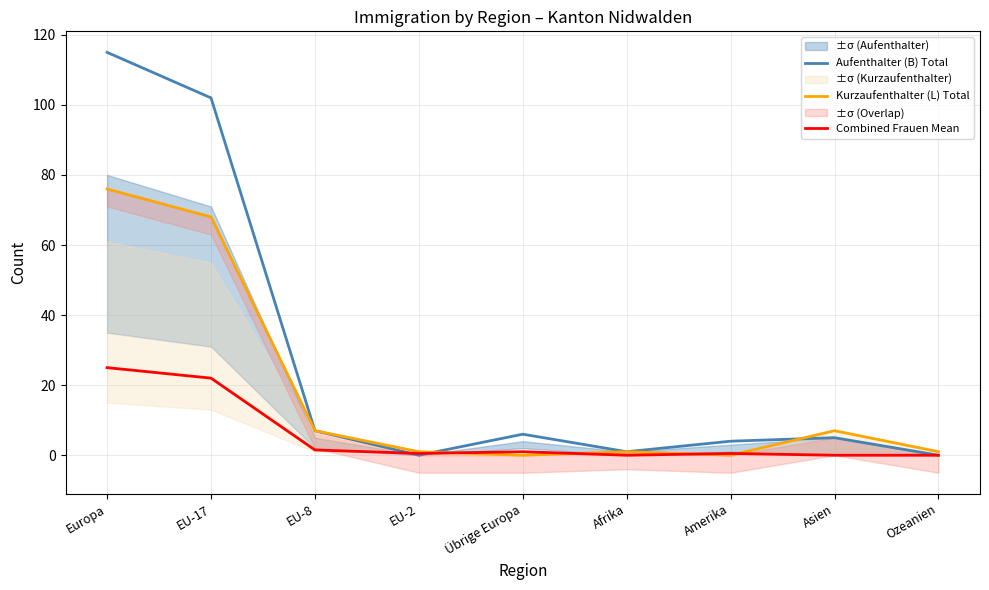

Which series has the largest total across all categories?

Aufenthalter (B) Total